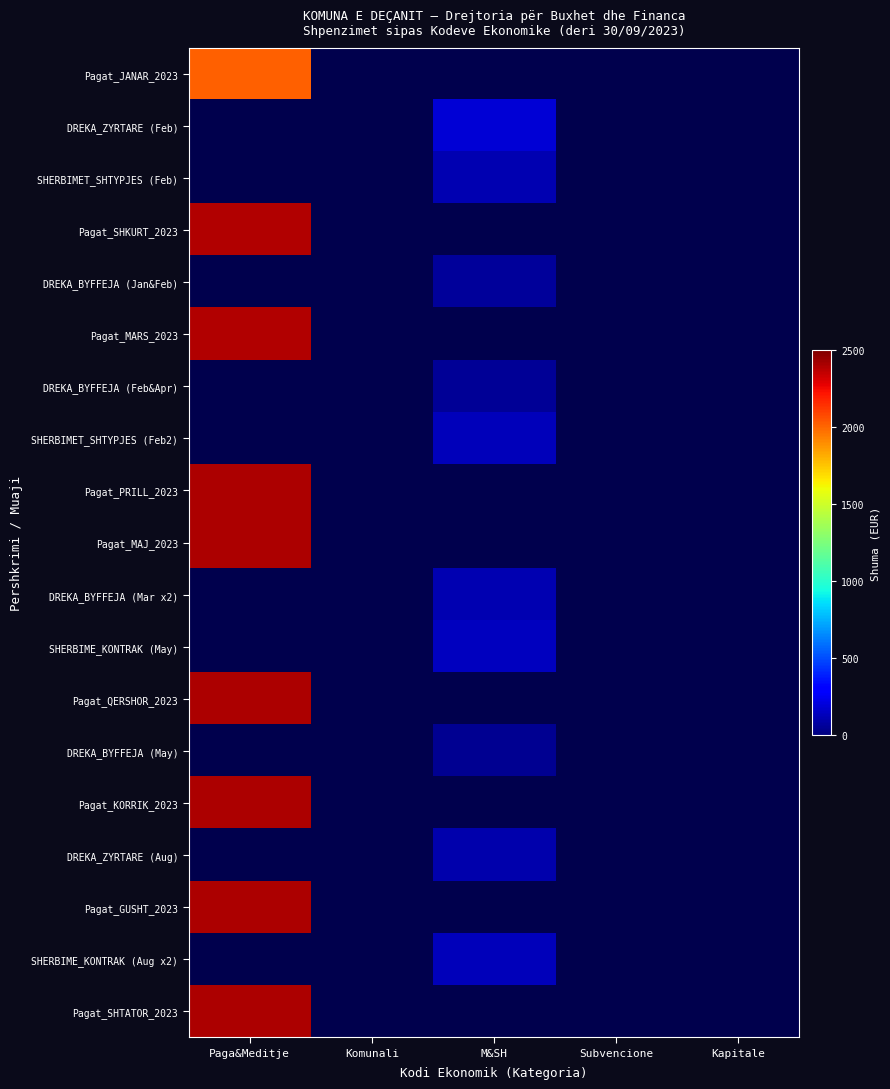

What is the smallest value displayed?

44.9